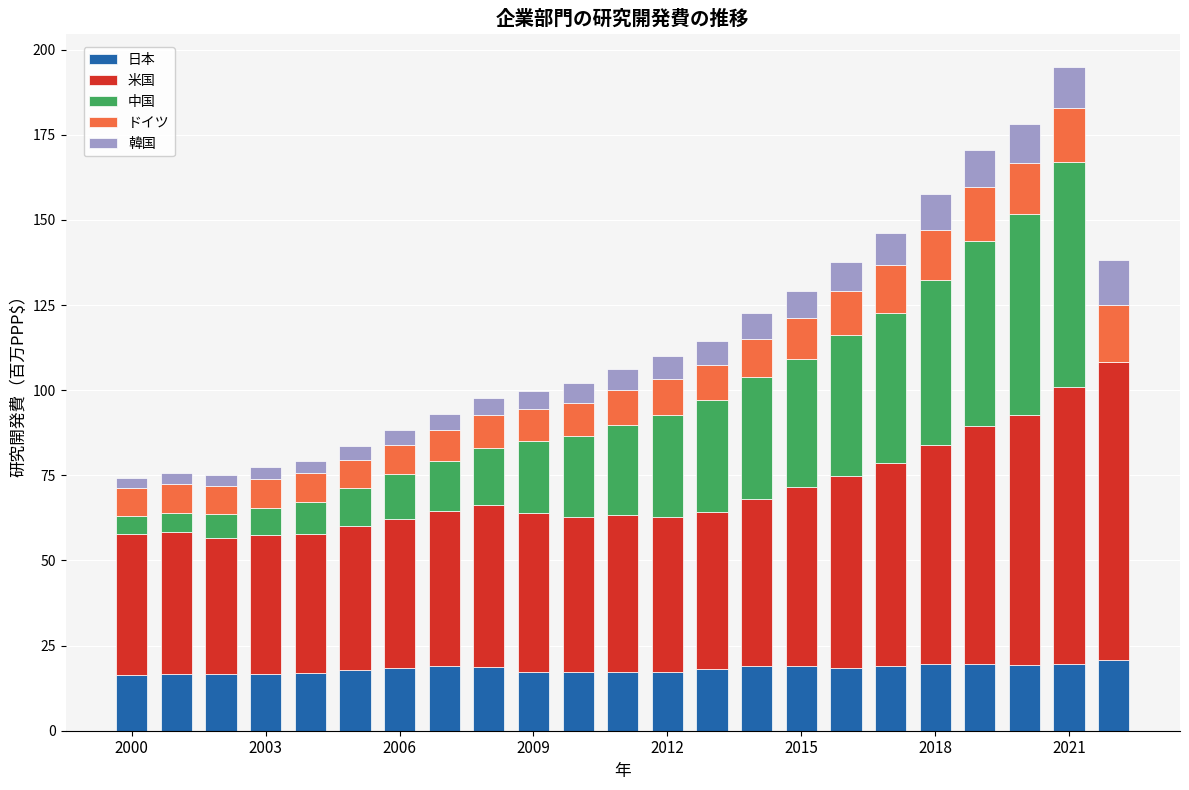

Count the number of data series in this chart.

5